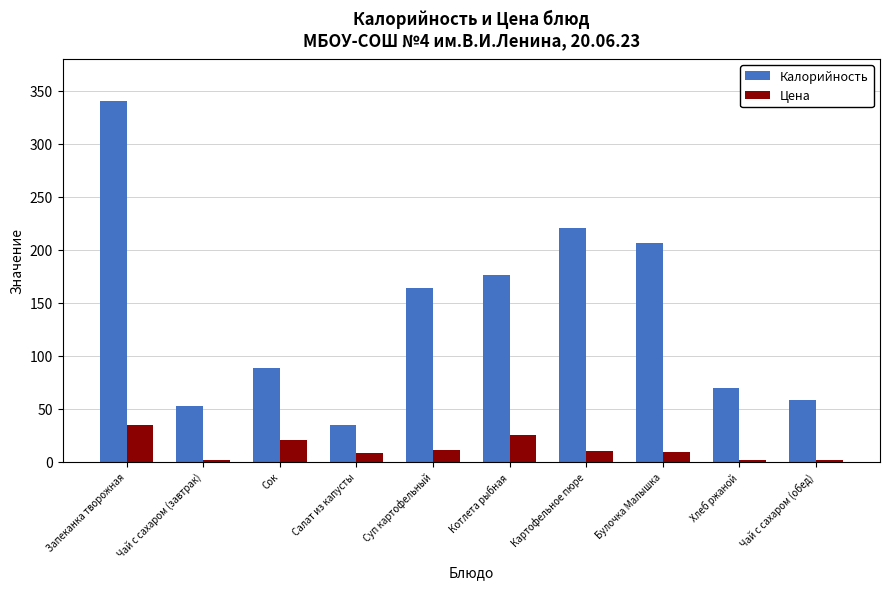

How many groups of bars are there?

10